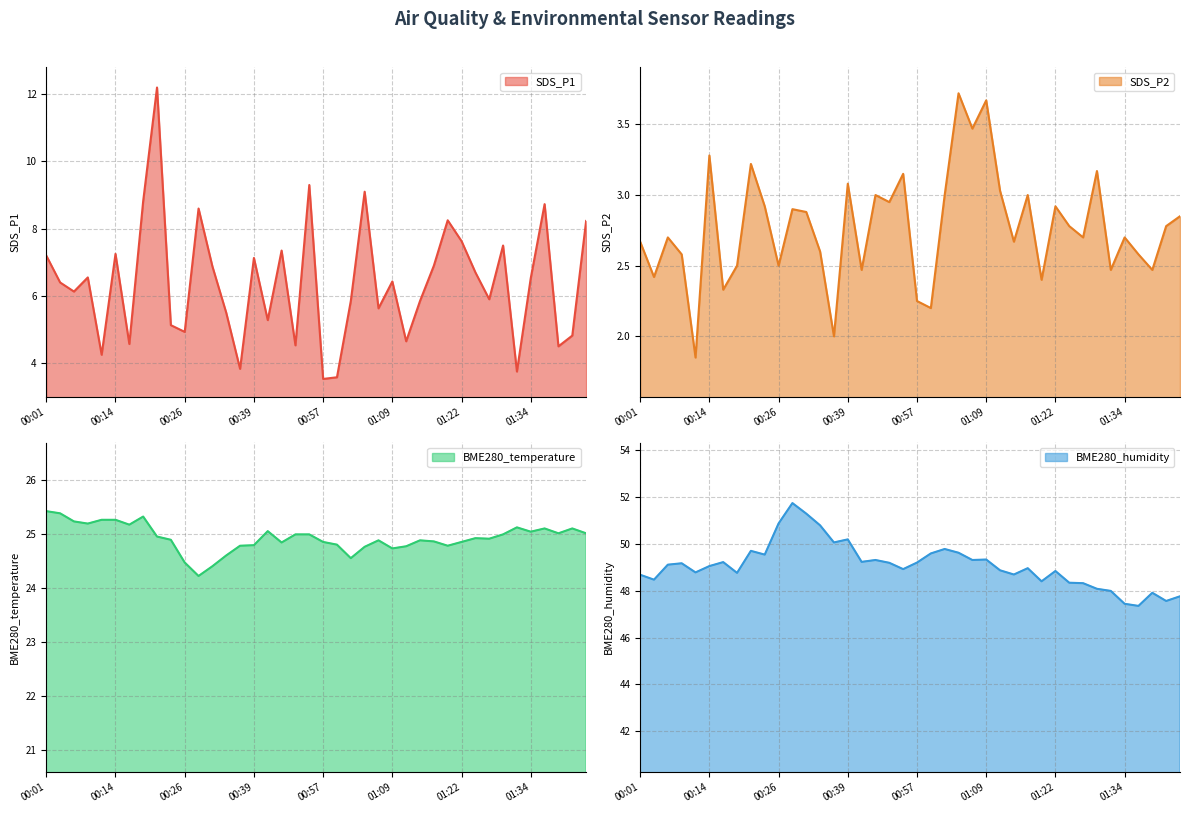

How many categories are shown in the chart?

40